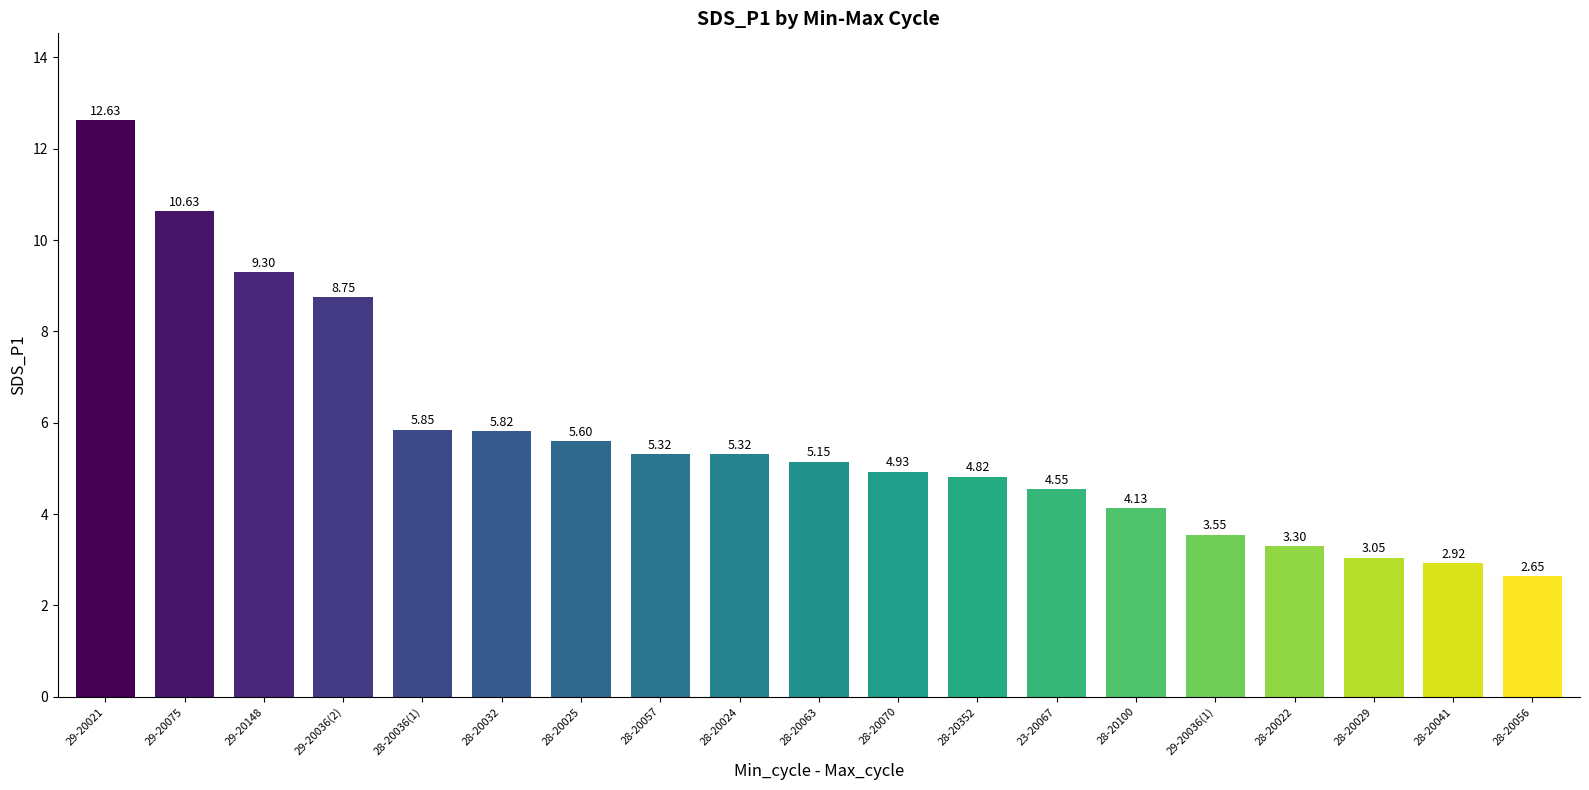

What is the ratio of the value at 29-20148 to the value at 28-20063?

1.8